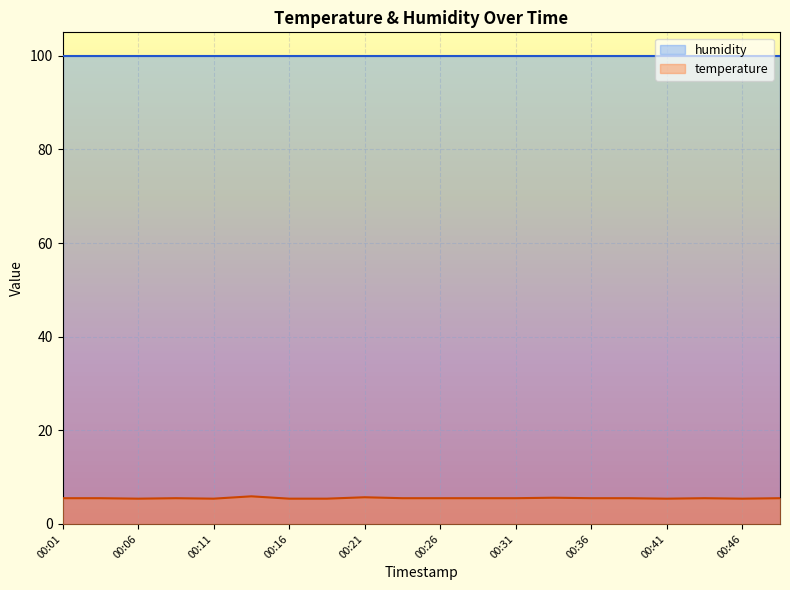

What is the sum of all values?

110.1